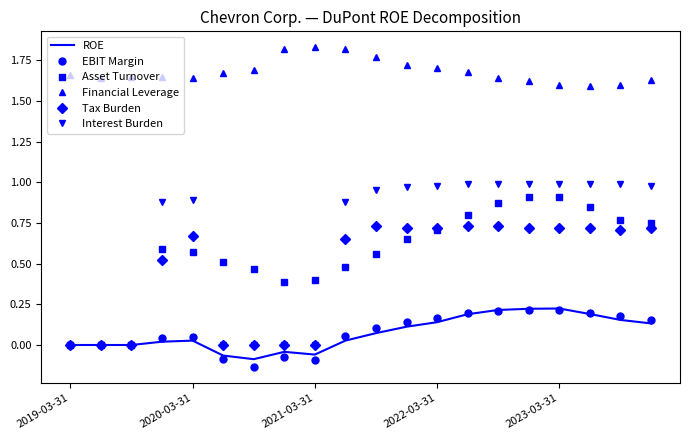

True or false: Interest Burden and Financial Leverage intersect in this chart.

False